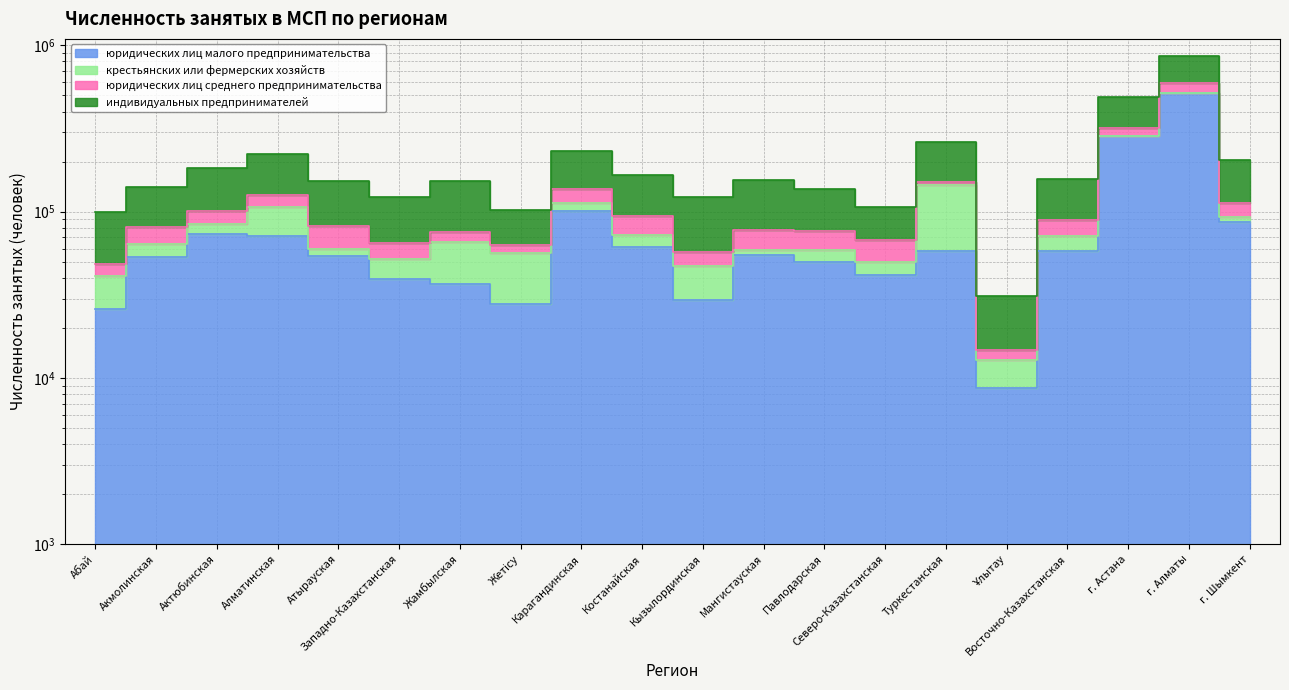

What is the difference between the maximum and minimum values in the индивидуальных предпринимателей series?

837297